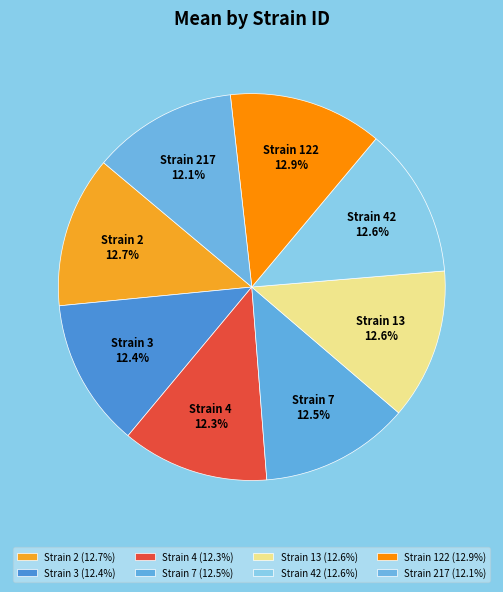

Count the number of slices in the pie.

8